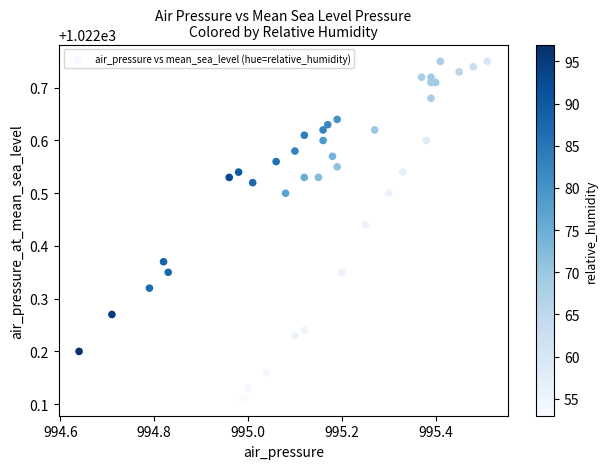

What is the range of Y values (max minus min)?

0.6